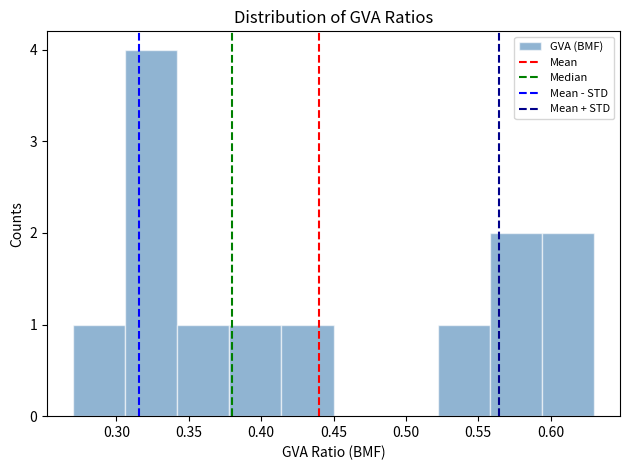

Reading left to right, list every bar in this chart as the range it spans on the x-axis followed by its height. Neither the bar edges nor the heights are printed on the chart, so give them approximately, as read against the axes.

0.270 to 0.306: 1
0.306 to 0.342: 4
0.342 to 0.378: 1
0.378 to 0.414: 1
0.414 to 0.450: 1
0.450 to 0.486: 0
0.486 to 0.522: 0
0.522 to 0.558: 1
0.558 to 0.594: 2
0.594 to 0.630: 2